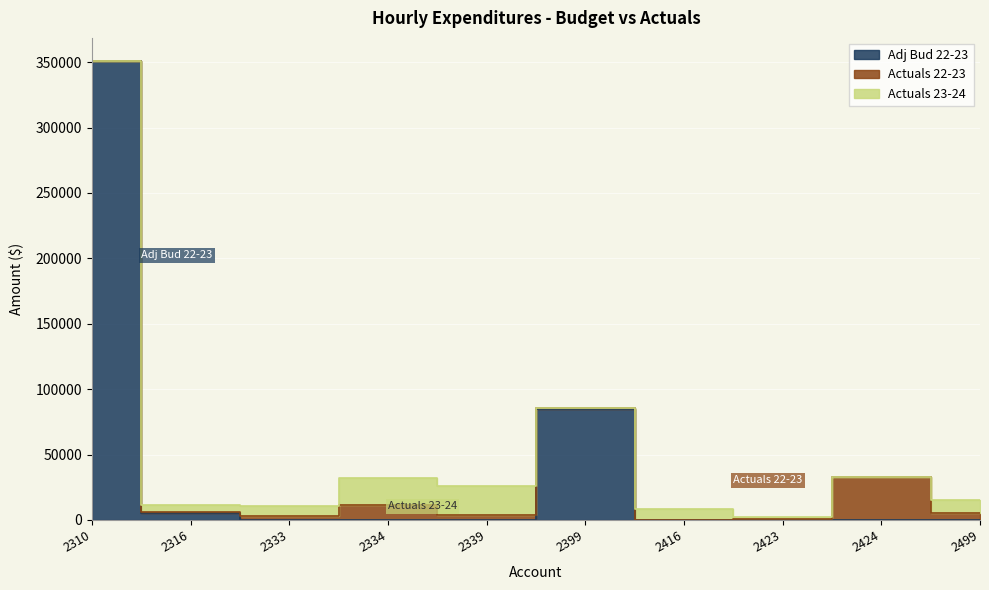

Rank the series by their maximum value, from lowest to highest.

Actuals 23-24, Actuals 22-23, Adj Bud 22-23